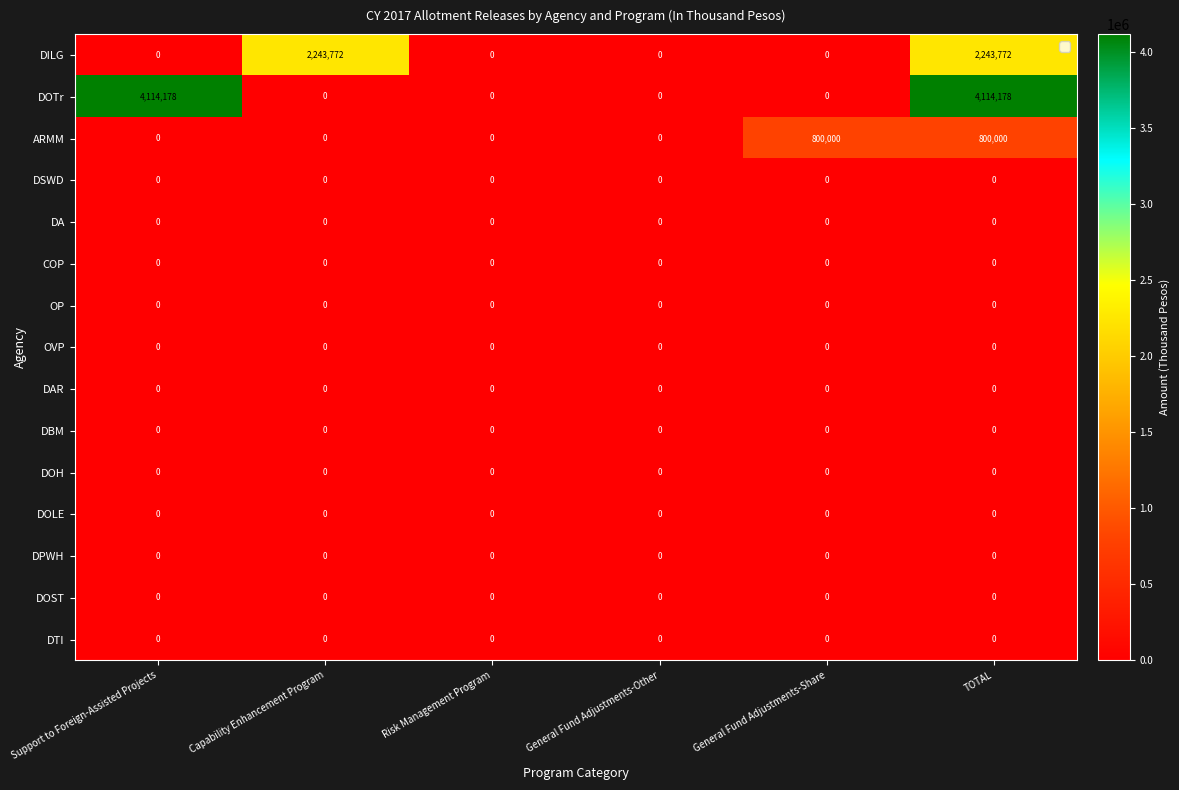

What is the total value across all series at TOTAL?

7157950